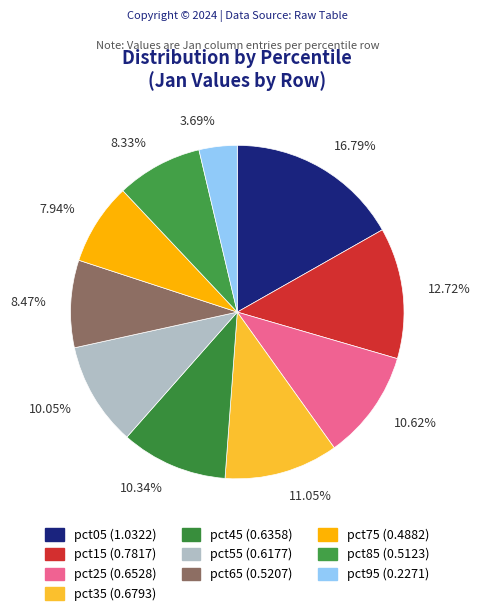

To the nearest percent, what portion does pct15 represent?

13%